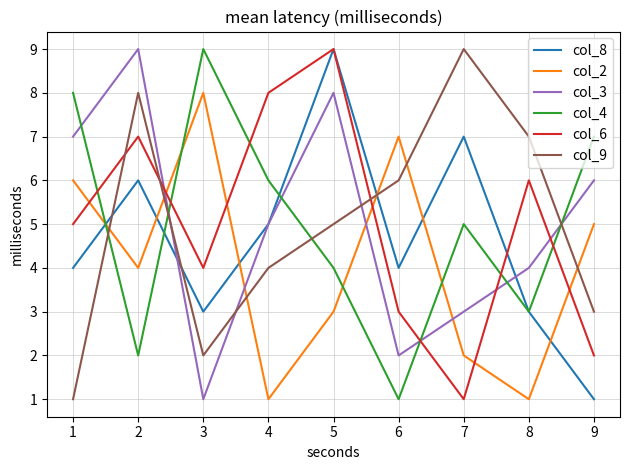

What is the average value of the col_9 series?

5